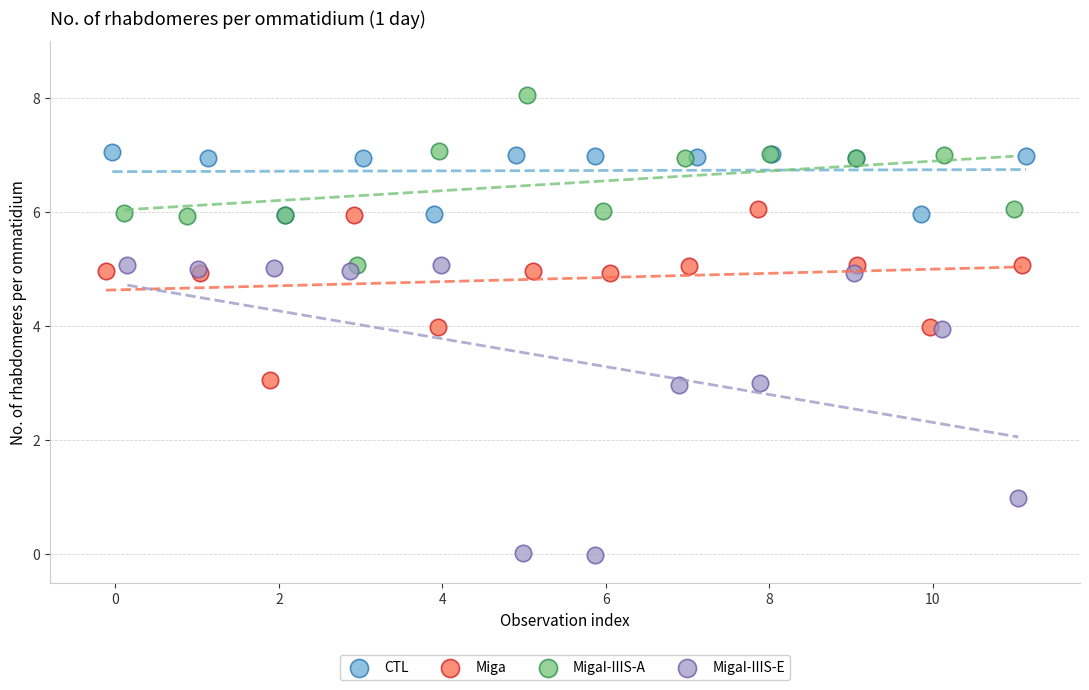

Which series reaches the minimum Y coordinate?

MigaI-IIIS-E